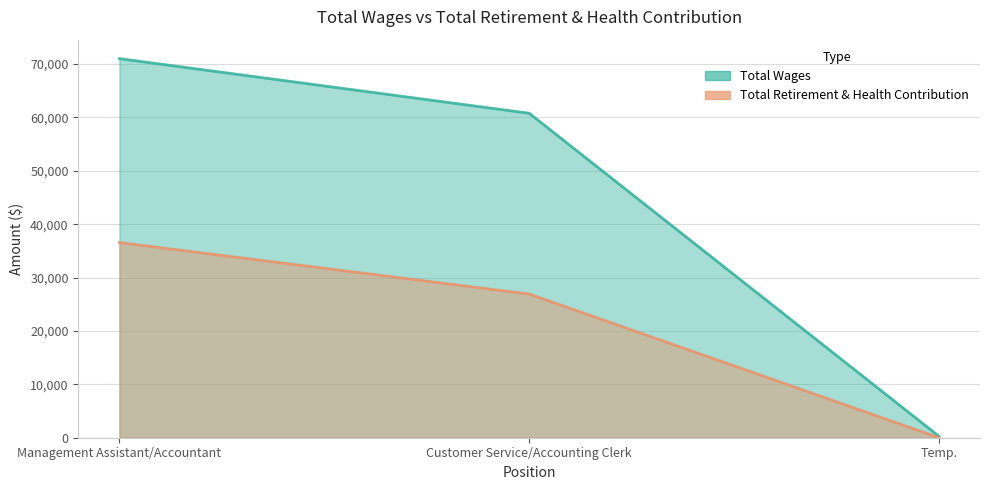

Between Customer Service/Accounting Clerk and Management Assistant/Accountant, which is larger?

Management Assistant/Accountant